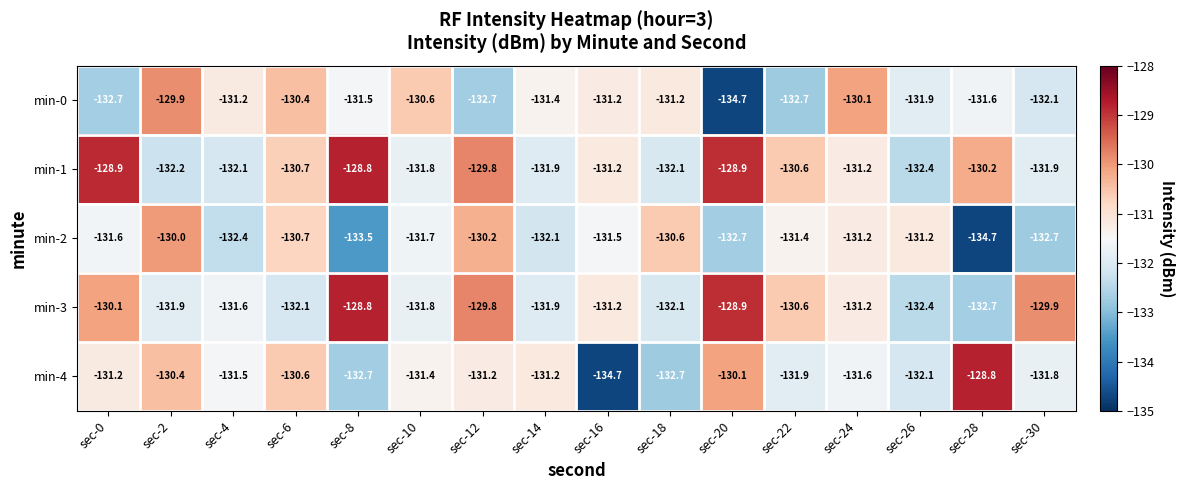

What is the difference between the maximum and minimum values in the min-2 series?

4.7